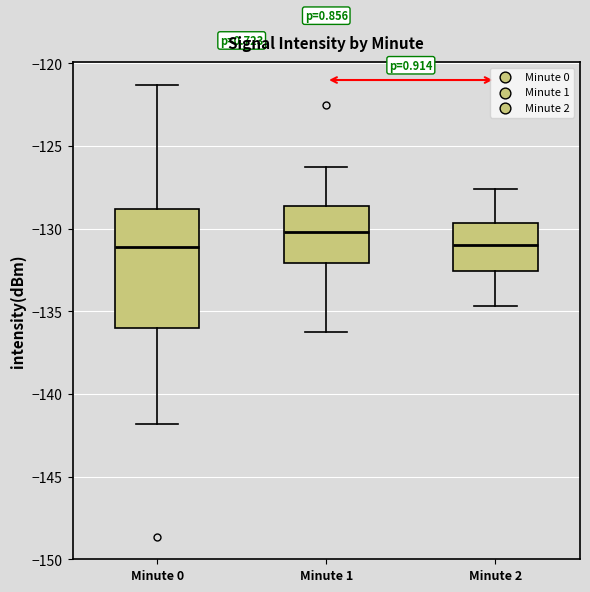

Reading left to right, transcribe this box plot: for each box, give where its median line is, the range the box spans, and where its two whiskers end, as read against the y-axis. The values are not printed on the chart, so give them approximately, as read against the axis.

Minute 0: median -131.0, box -136.0 to -129.0, whiskers -142.0 to -121.5
Minute 1: median -130.0, box -132.0 to -128.5, whiskers -136.0 to -126.0
Minute 2: median -131.0, box -132.5 to -129.5, whiskers -134.5 to -127.5